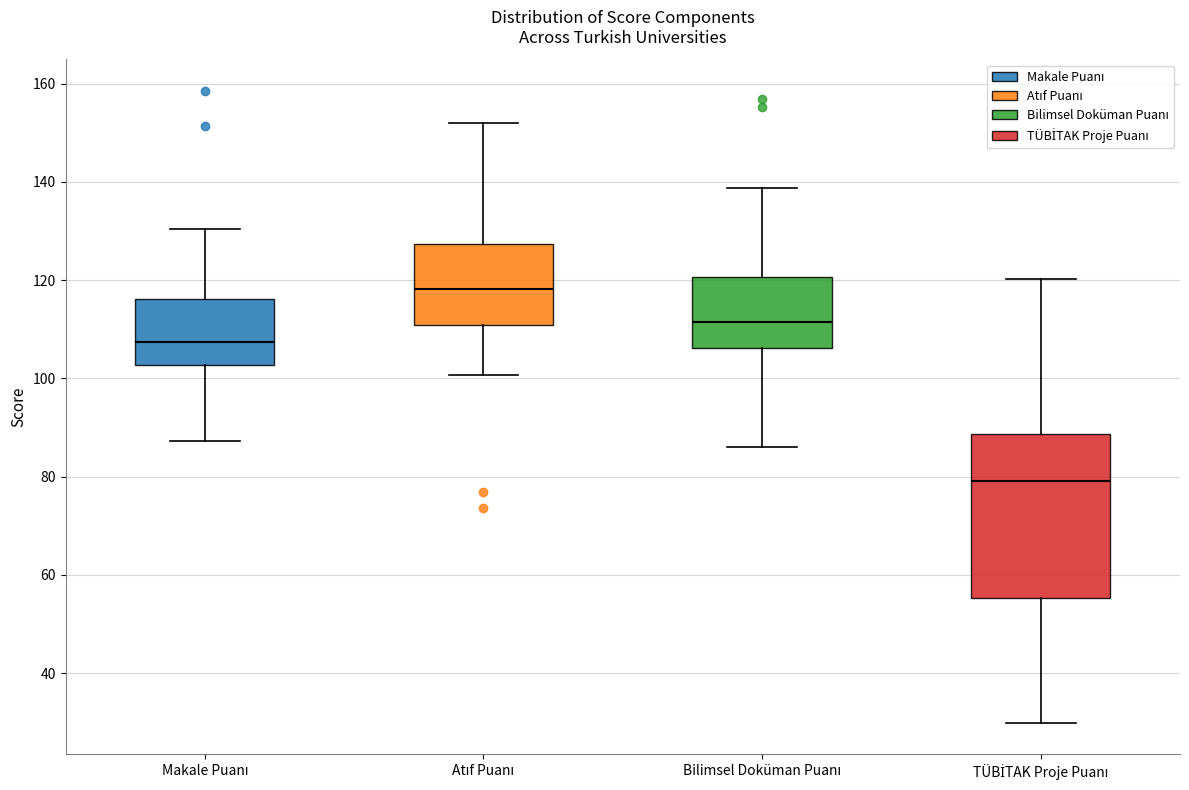

Reading left to right, read every box against the y-axis: the position of its median line, the range the box covers, and the ends of its whiskers. The values are not printed on the chart, so give them approximately, as read against the axis.

Makale Puanı: median 108, box 102 to 116, whiskers 88 to 130
Atıf Puanı: median 118, box 110 to 128, whiskers 100 to 152
Bilimsel Doküman Puanı: median 112, box 106 to 120, whiskers 86 to 138
TÜBİTAK Proje Puanı: median 80, box 56 to 88, whiskers 30 to 120